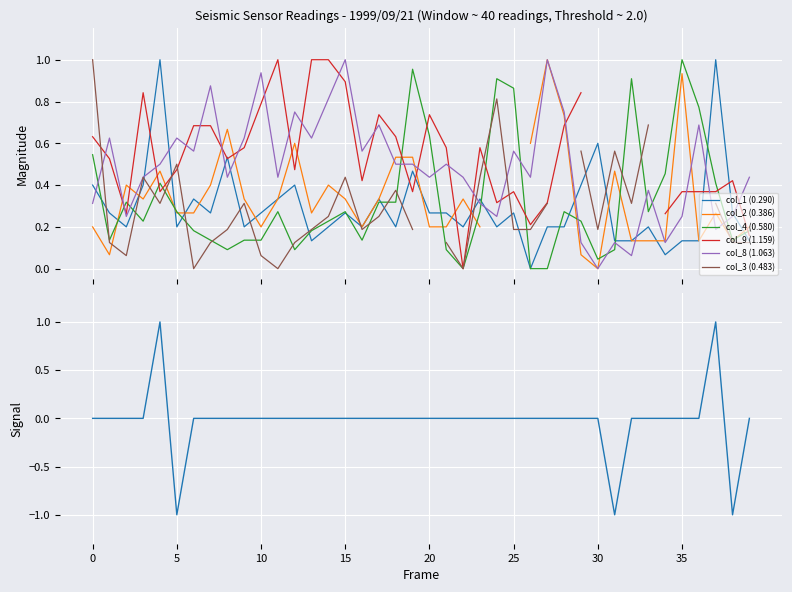

How many interior local valleys does the col_8 (1.063) series have?

13